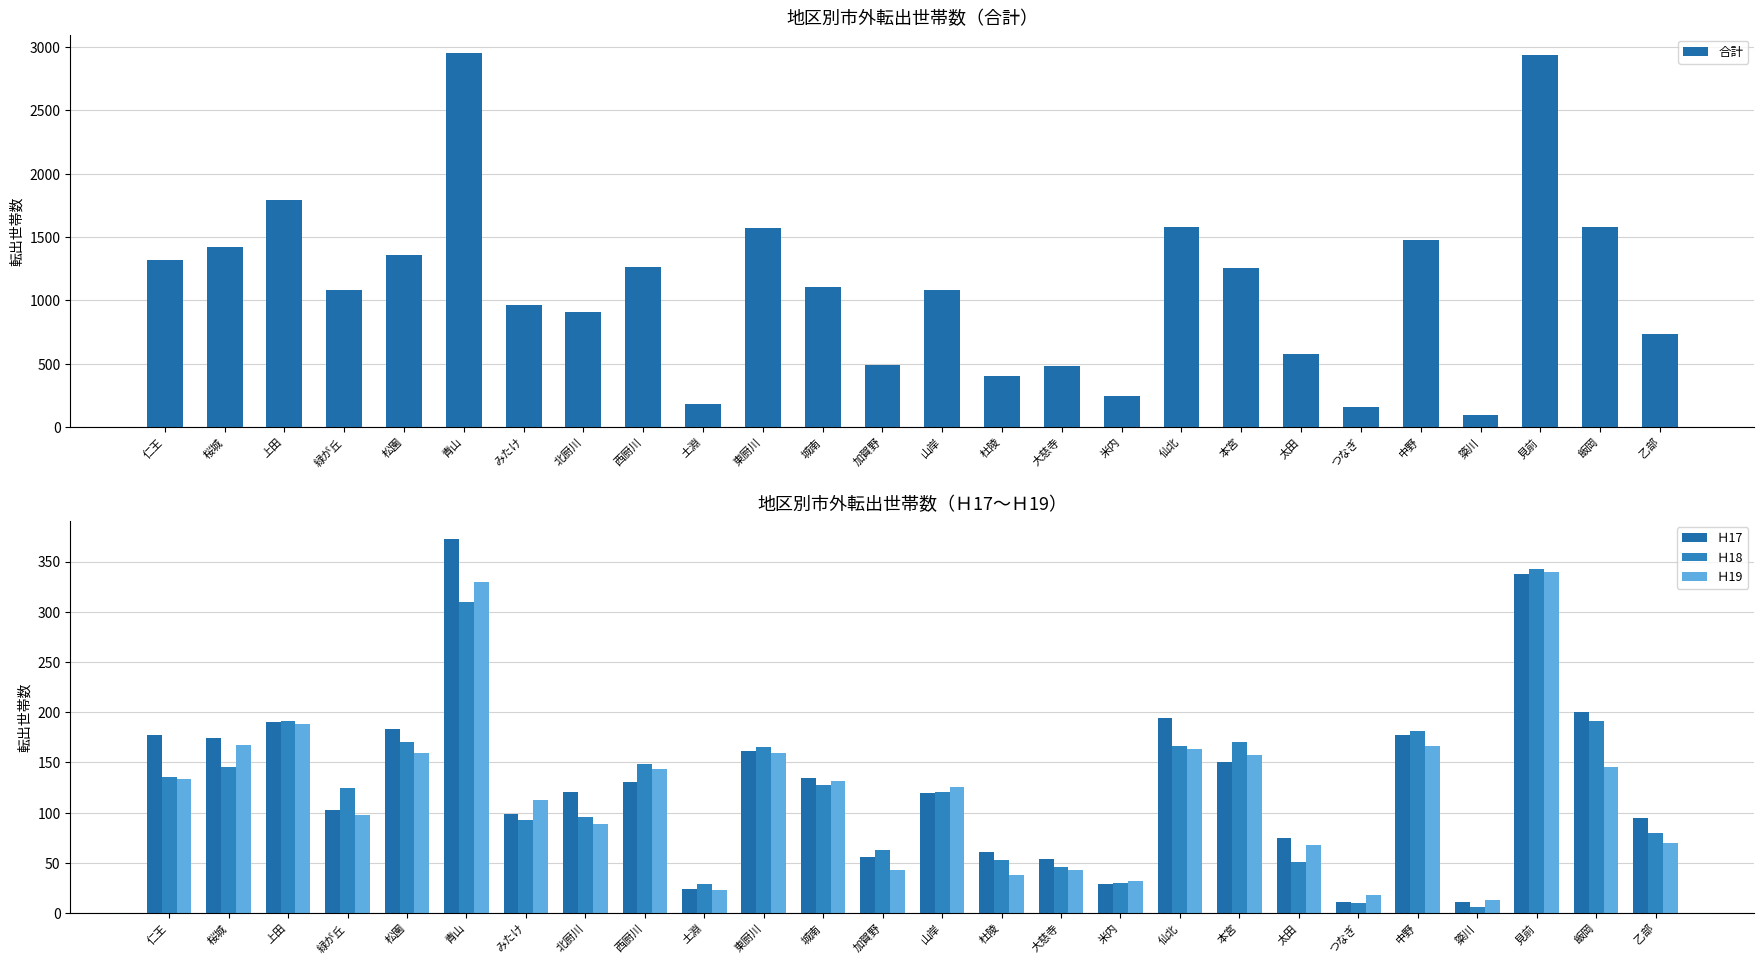

What is the difference between the second highest and minimum values in the Ｈ17 series?

327